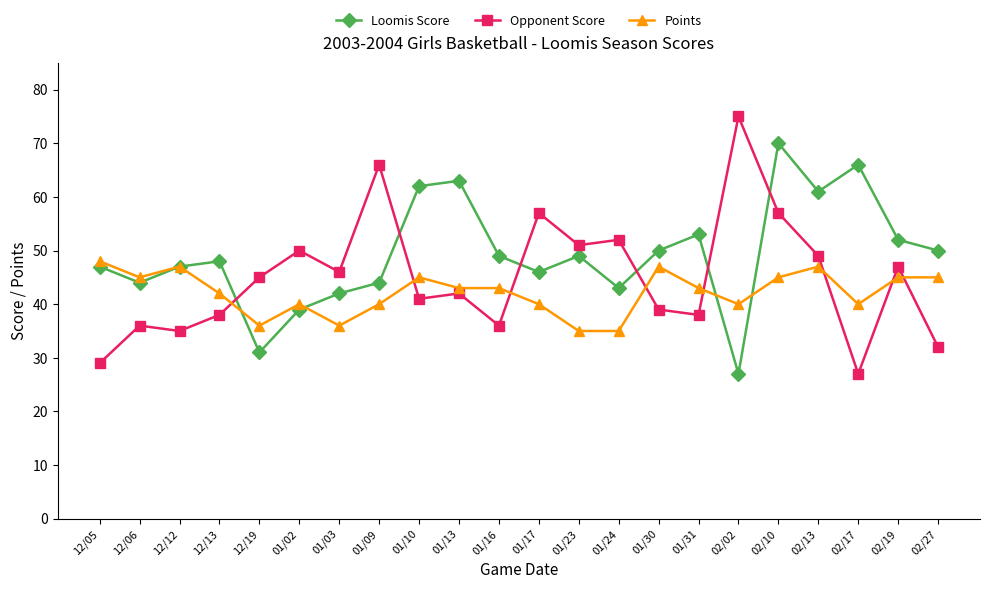

Reading left to right, extract all data points from this chart.

Loomis Score: 47	44	47	48	31	39	42	44	62	63	49	46	49	43	50	53	27	70	61	66	52	50
Opponent Score: 29	36	35	38	45	50	46	66	41	42	36	57	51	52	39	38	75	57	49	27	47	32
Points: 48	45	47	42	36	40	36	40	45	43	43	40	35	35	47	43	40	45	47	40	45	45